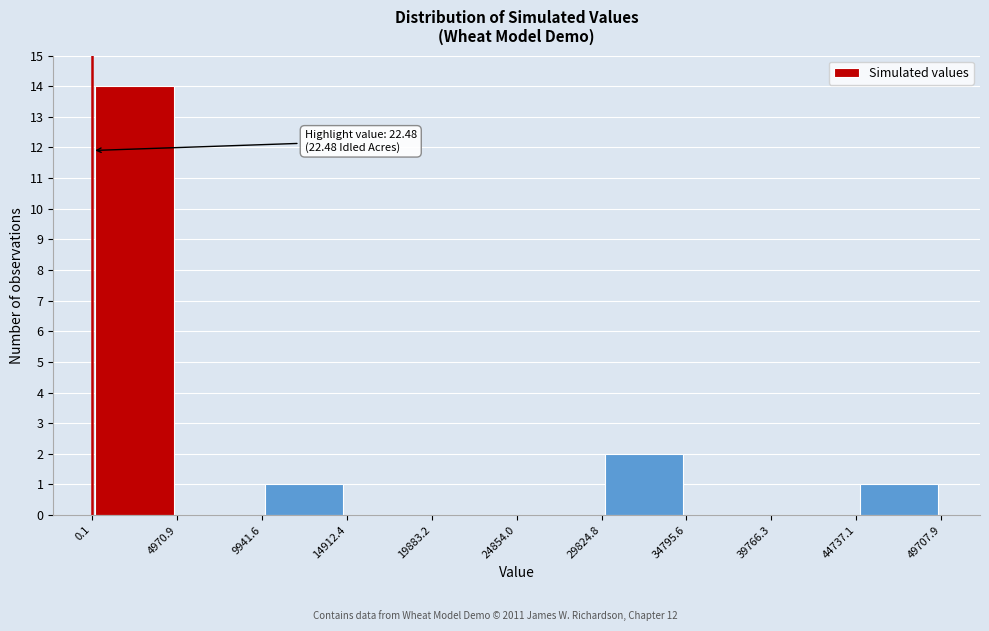

Which range on the x-axis has the tallest bar?

0.1 to 4970.9